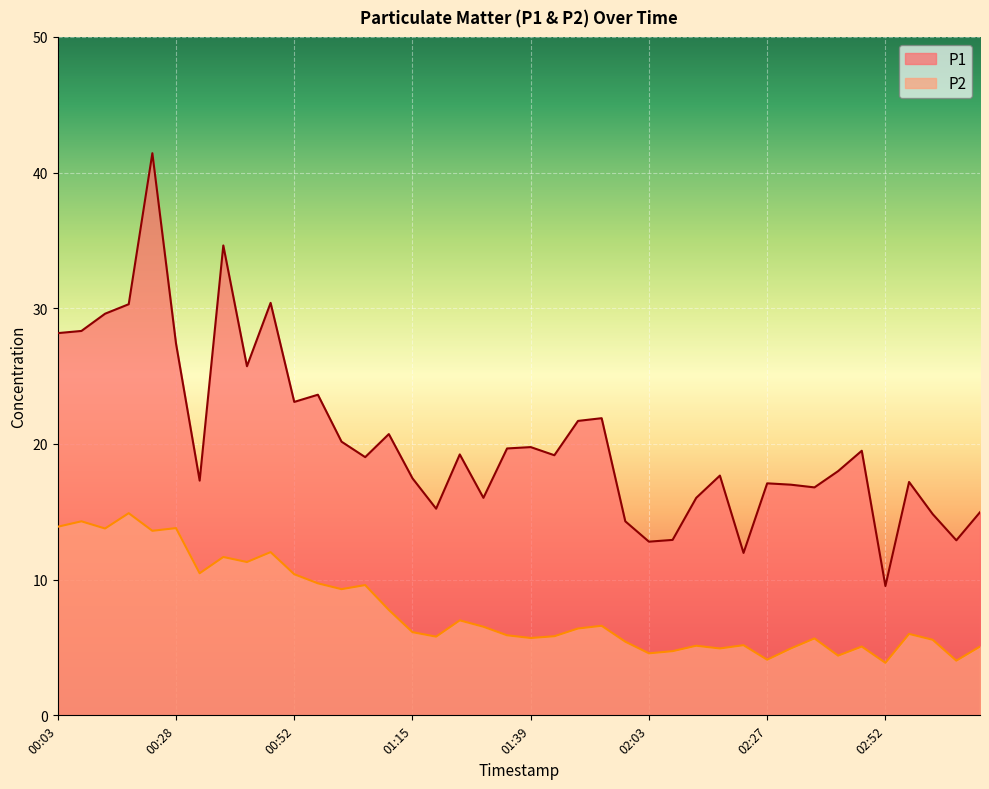

What is the sum of the P2 values at 01:53 and 01:01?

15.9